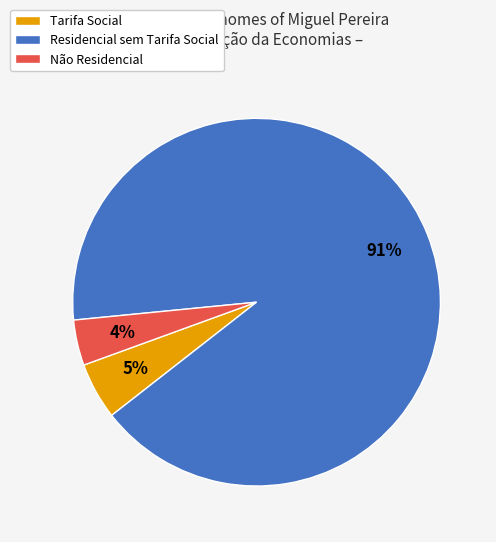

Is the sum of Residencial sem Tarifa Social and Não Residencial greater than half?

Yes